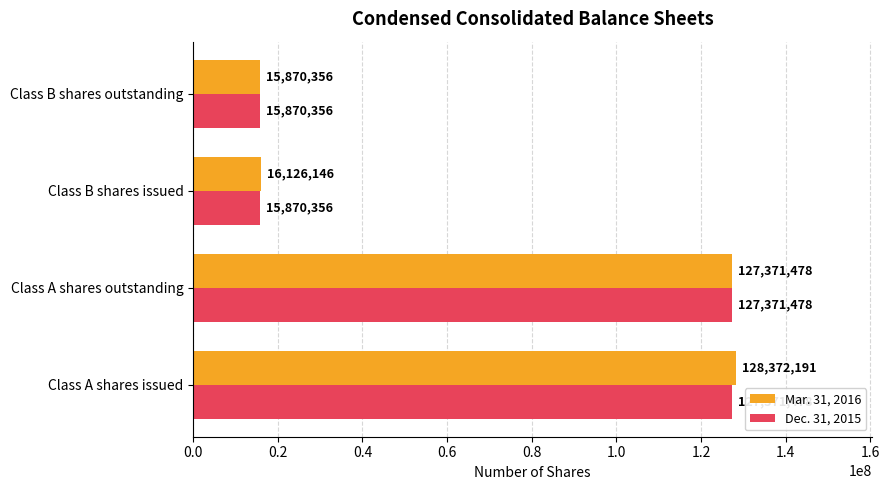

Which series has the largest total across all categories?

Mar. 31, 2016